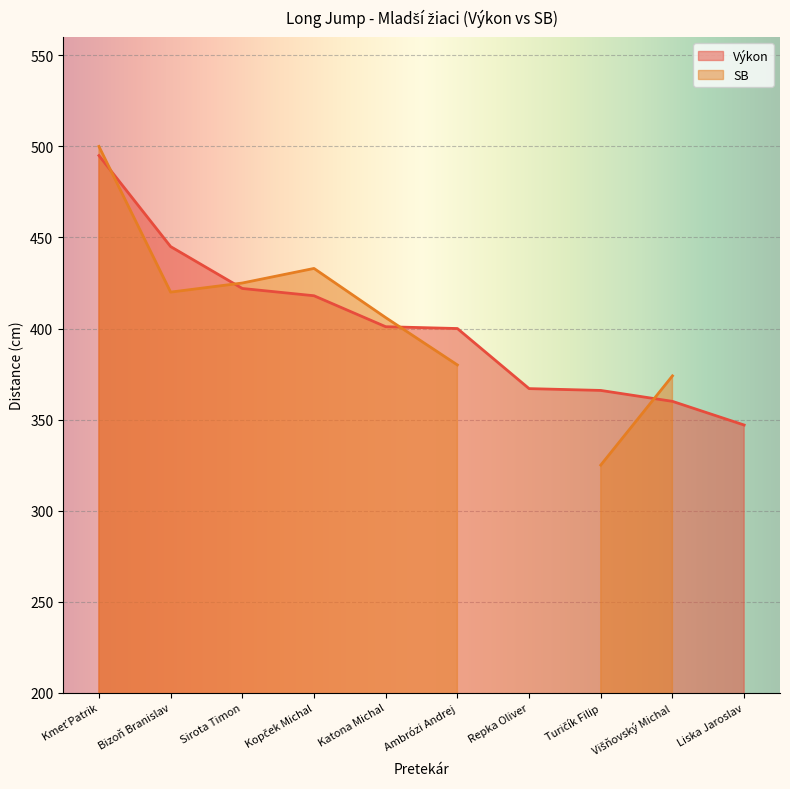

What is the average value?

402